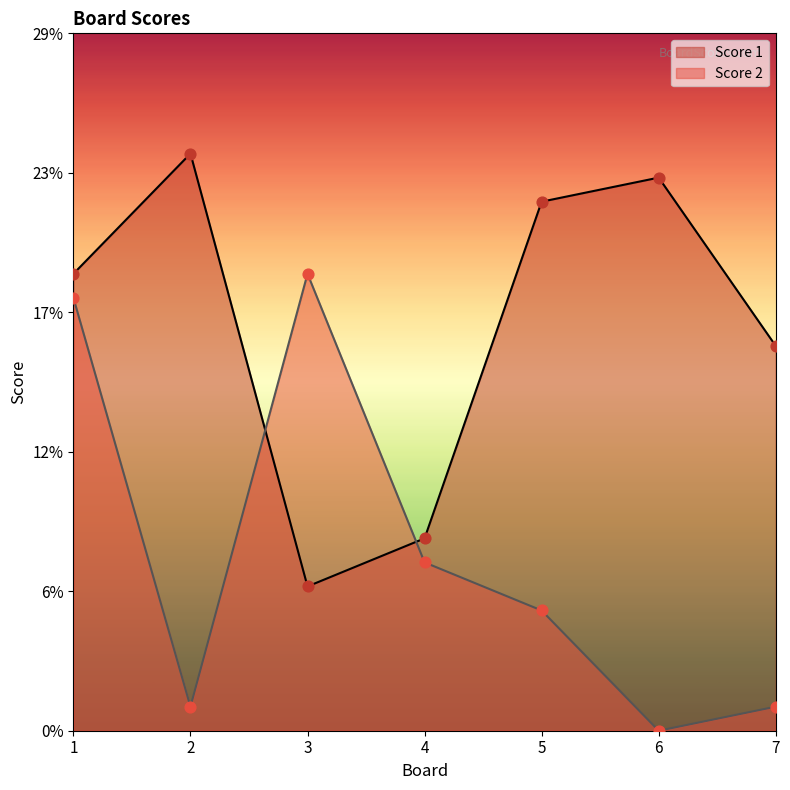

What are all the series names shown in the legend?

Score 1, Score 2